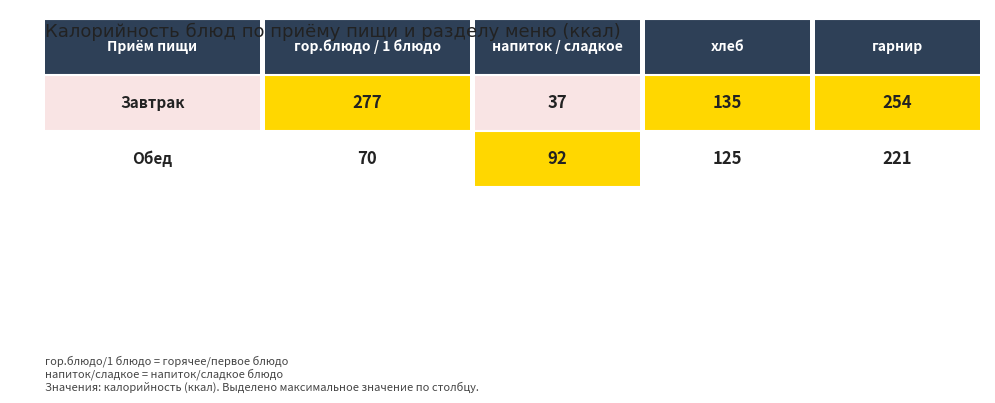

Which label corresponds to the smallest value in the chart?

Завтрак